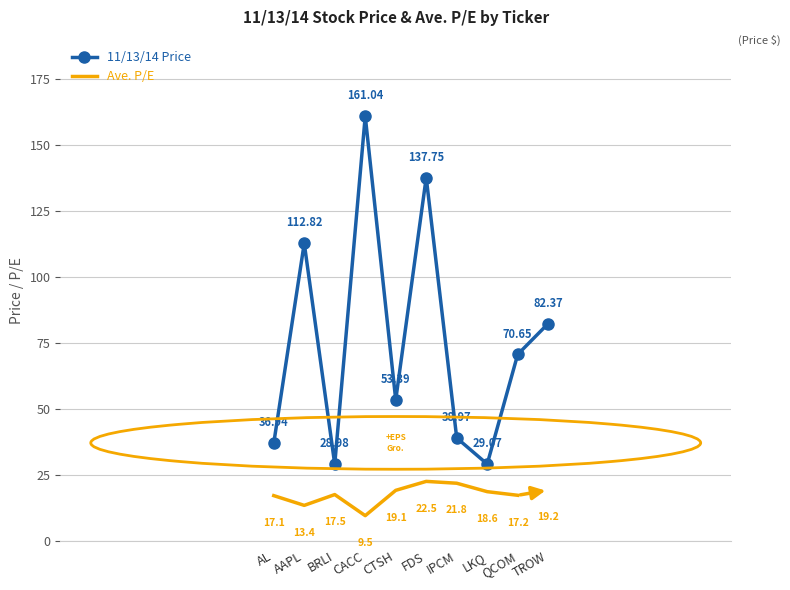

Rank the categories by value from highest to lowest.

CACC, FDS, AAPL, TROW, QCOM, CTSH, IPCM, AL, LKQ, BRLI